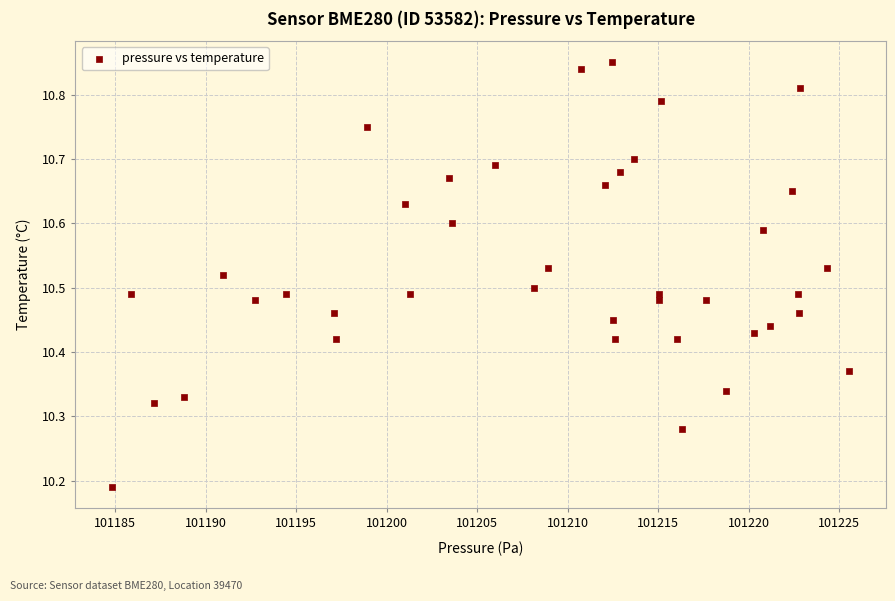

What is the range of Y values (max minus min)?

0.7